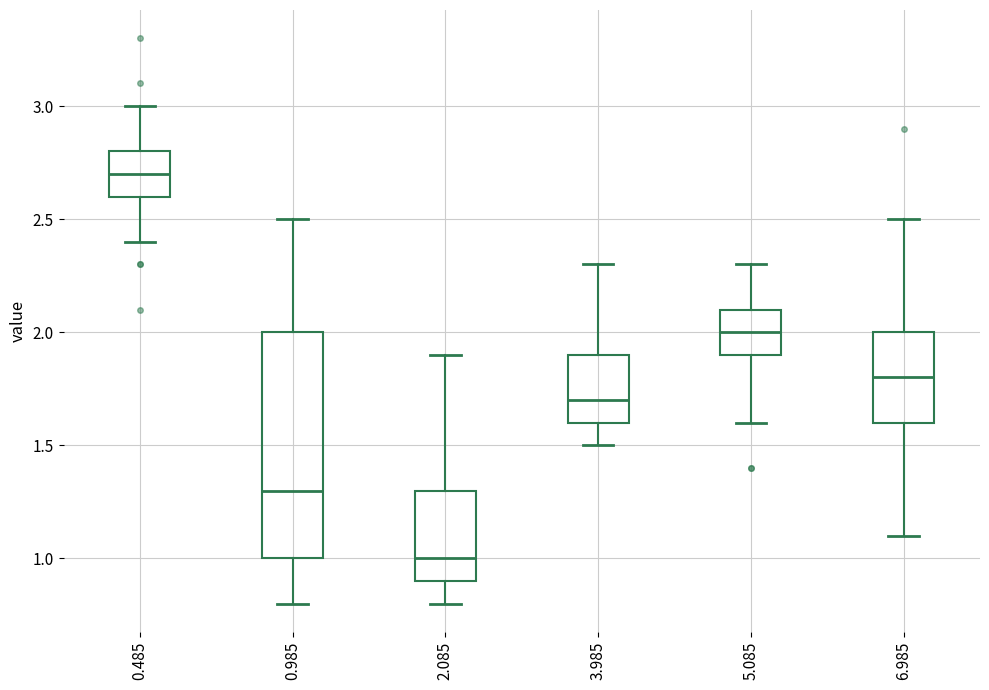

Where does the upper whisker of the box at x = 5.085 end on the y-axis? The values are not printed on the chart, so give them approximately, as read against the axis.

2.3